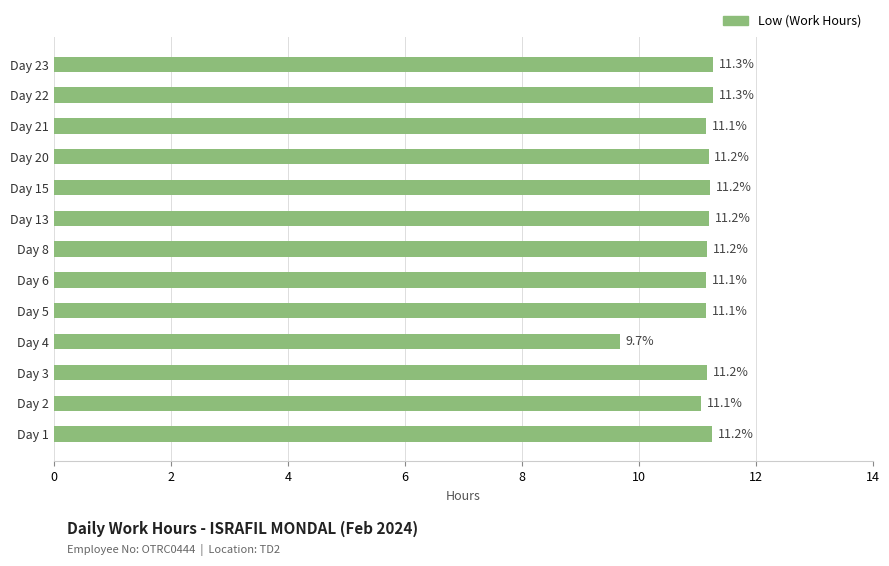

The chart shows a value of 16.5 at Day 1. True or false?

False